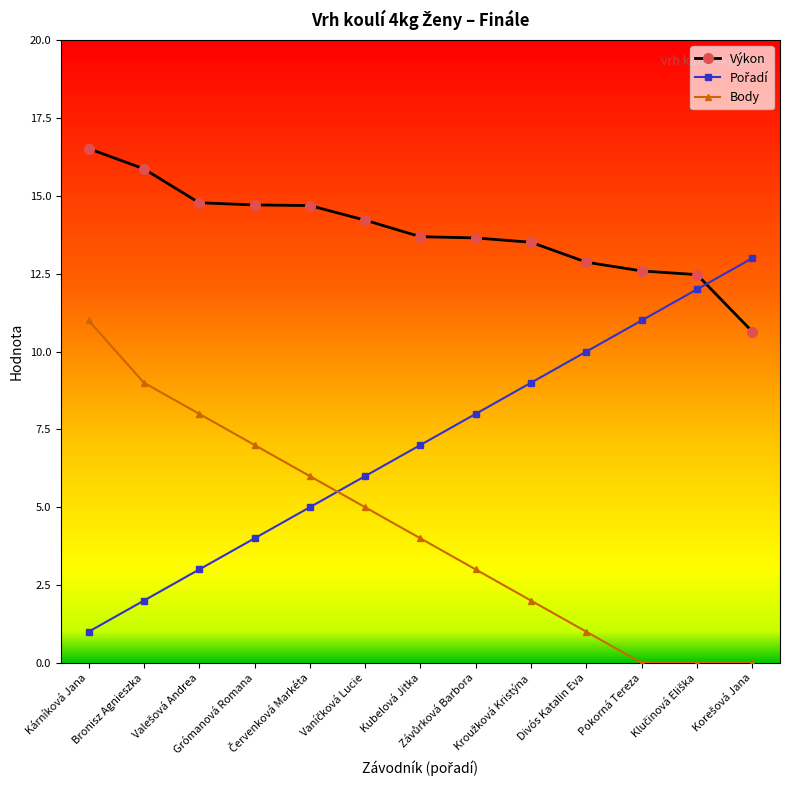

How many data points in Body are less than 4?

6